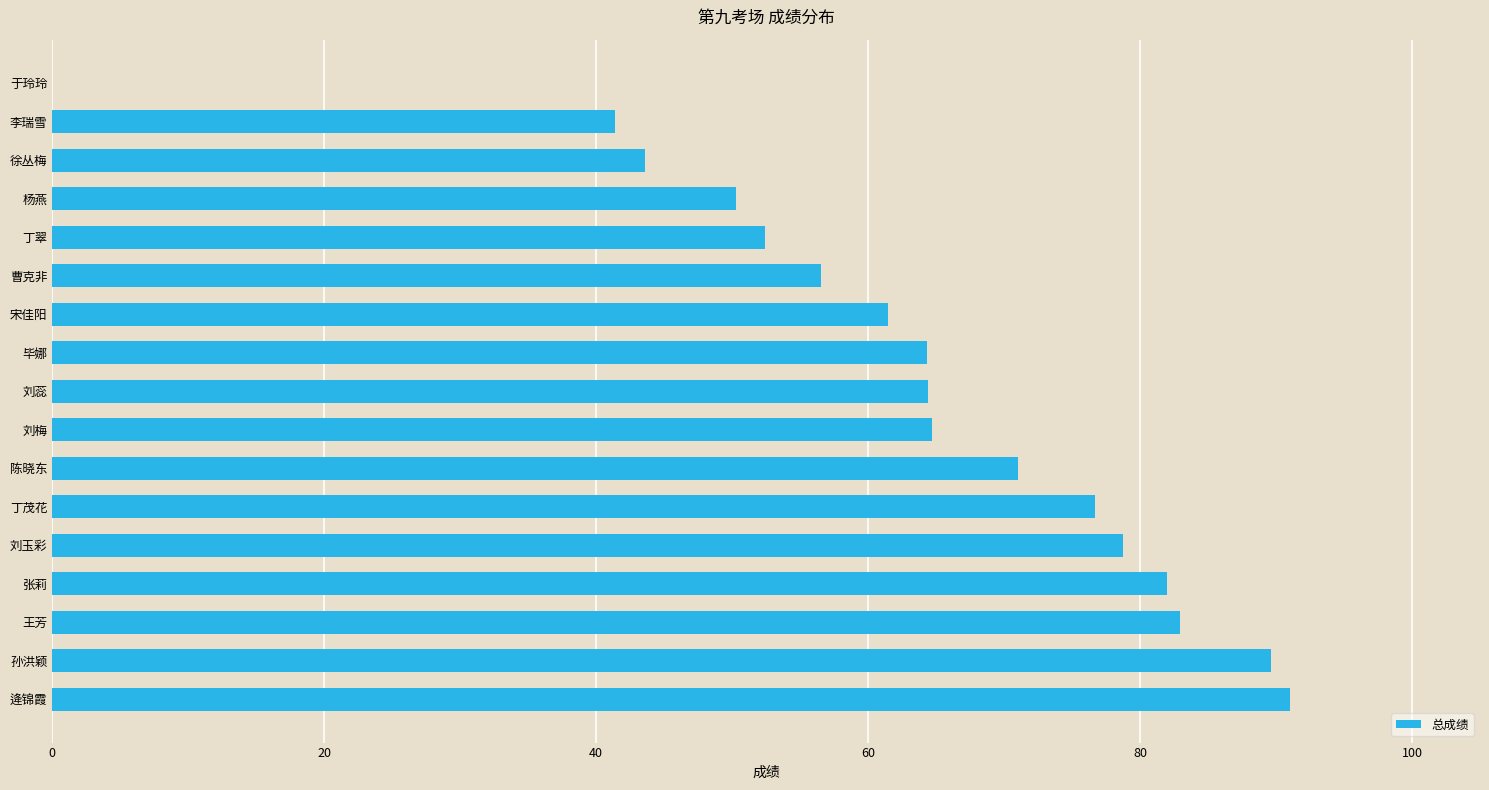

At which label is the value closest to 45?

徐丛梅